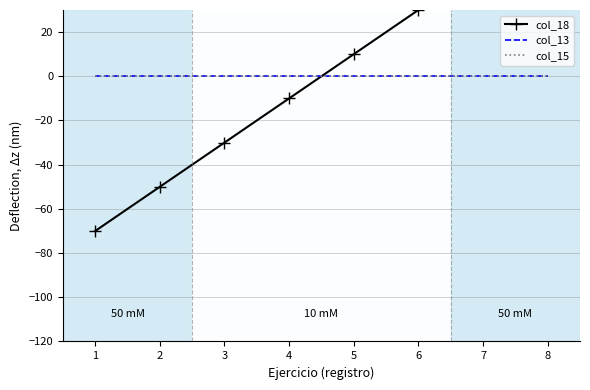

What is the minimum value shown in the chart?

-70